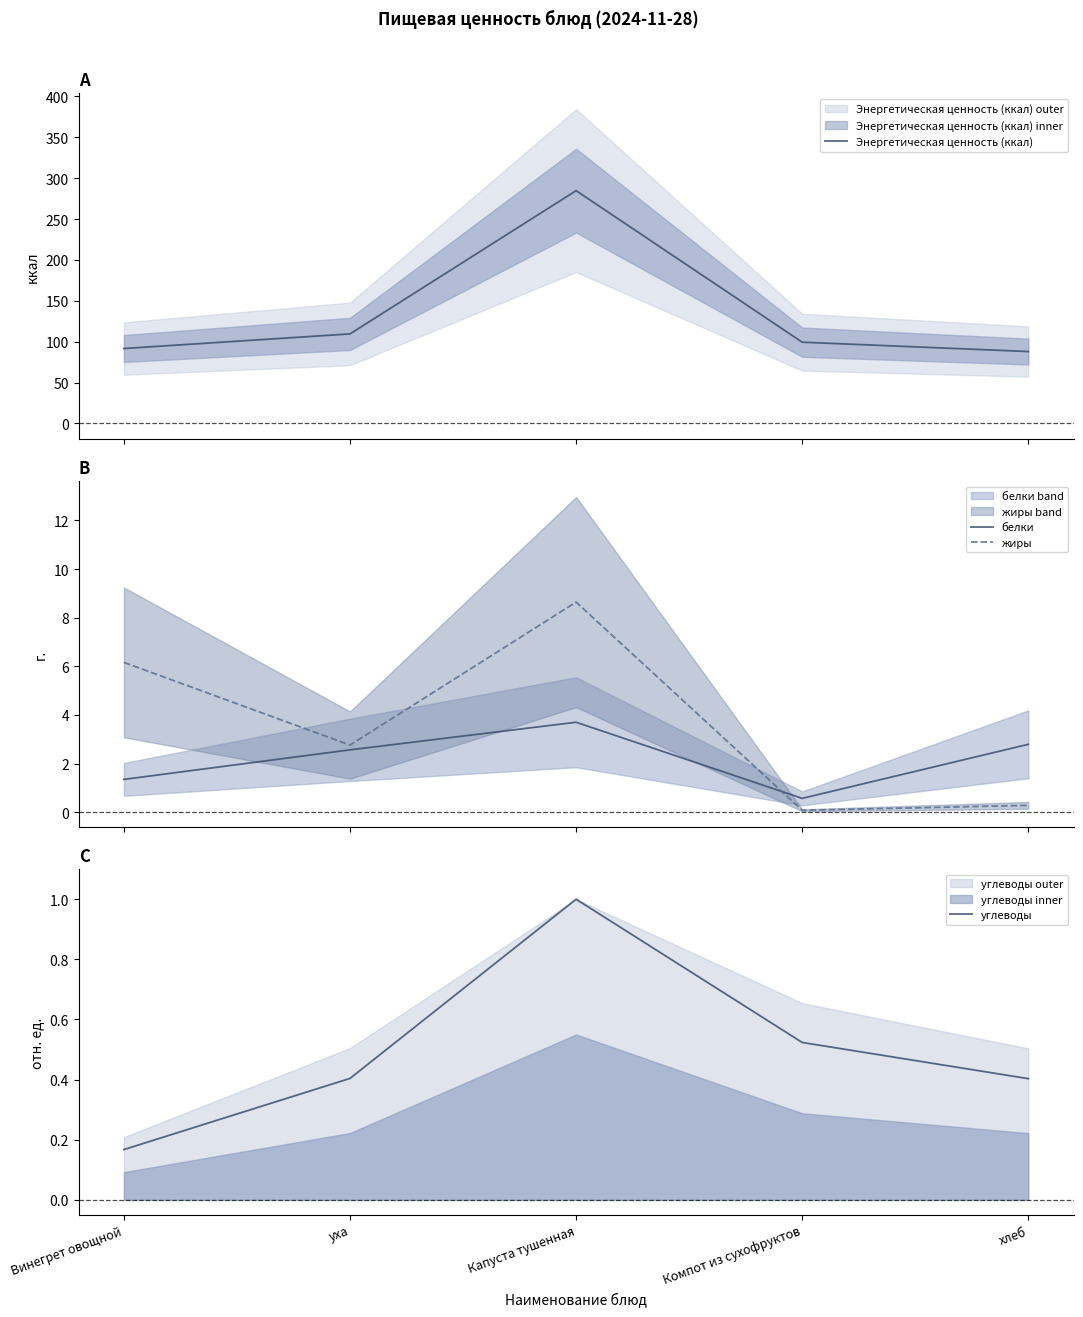

What is the lowest value of the белки series?

0.6